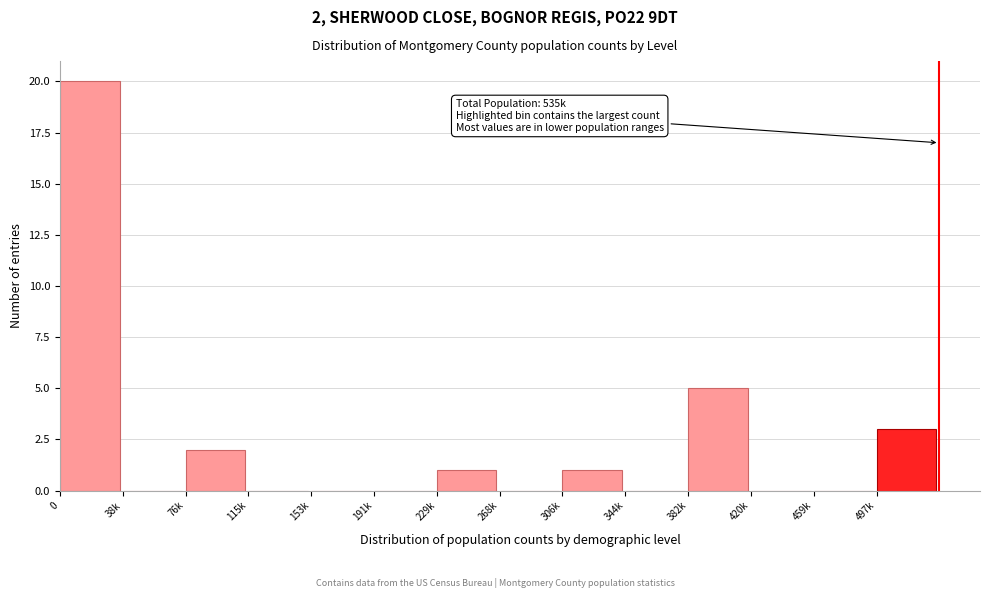

Reading left to right, extract all data points from this chart.

0=20	38k=0	76k=2	115k=0	153k=0	191k=0	229k=1	268k=0	306k=1	344k=0	382k=5	420k=0	459k=0	497k=3